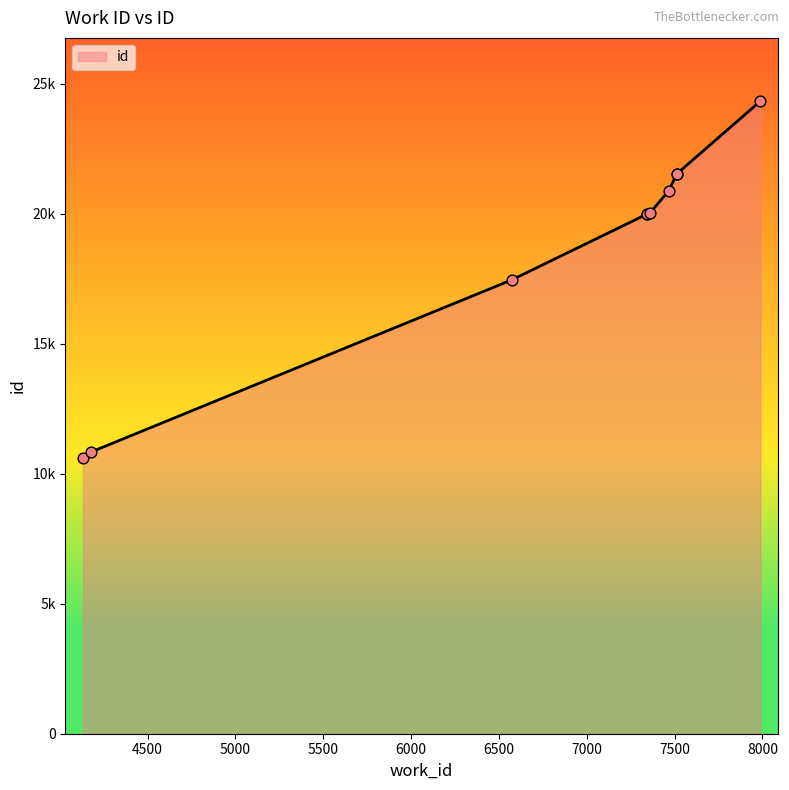

Approximately how many times larger is the value at 4132 compared to 7988?

0.4